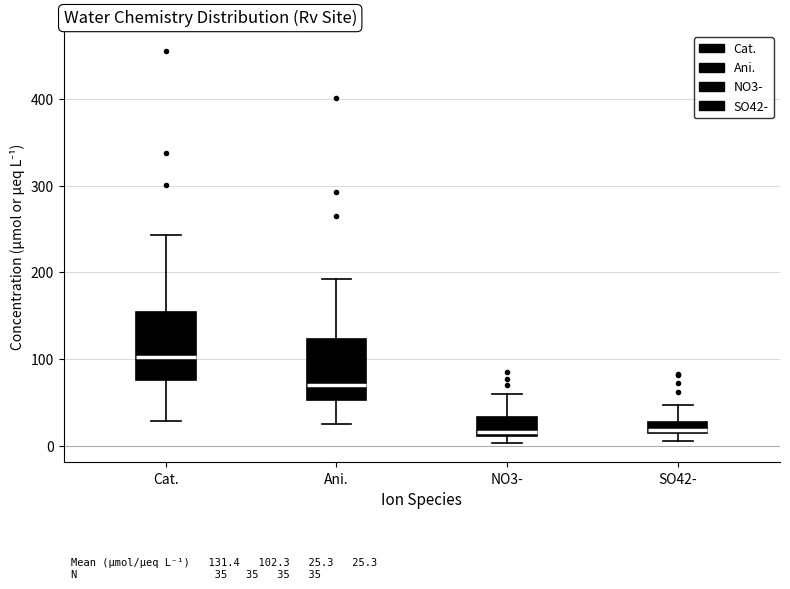

Which box has the highest median line?

Cat.